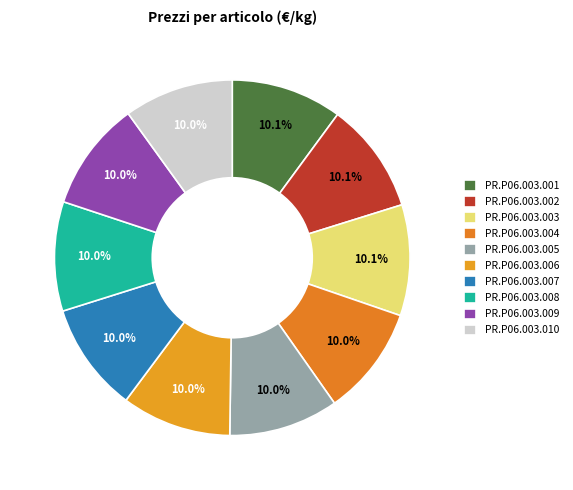

Is there a majority slice in this chart?

No